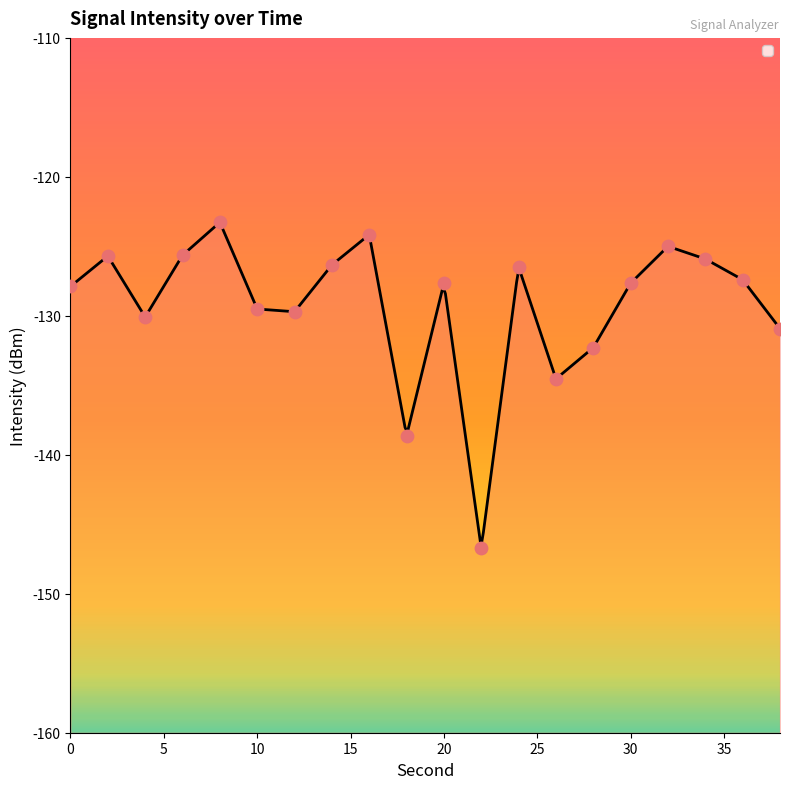

Between 2 and 36, which is larger?

2